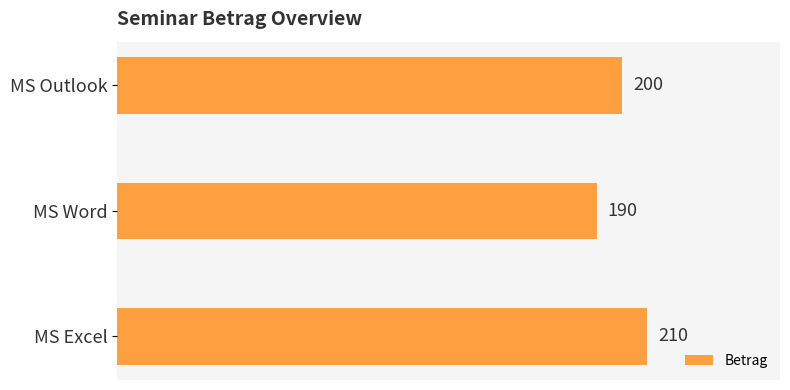

Where is the data nearest to the value 200?

MS Outlook